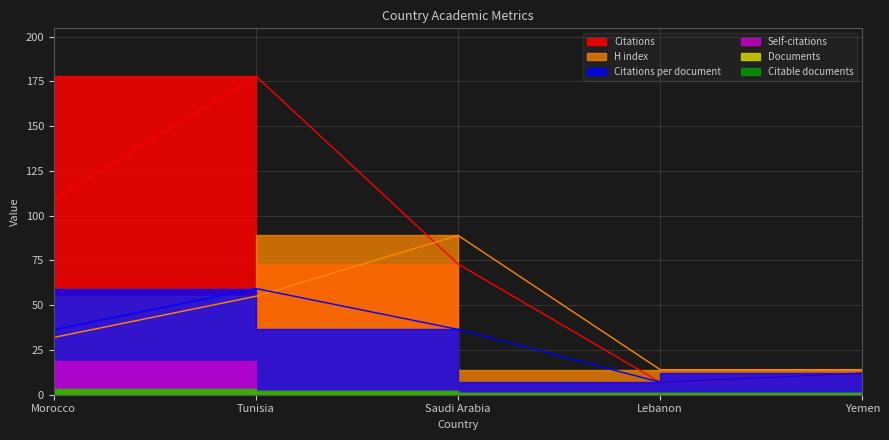

True or false: Citations and H index intersect in this chart.

True